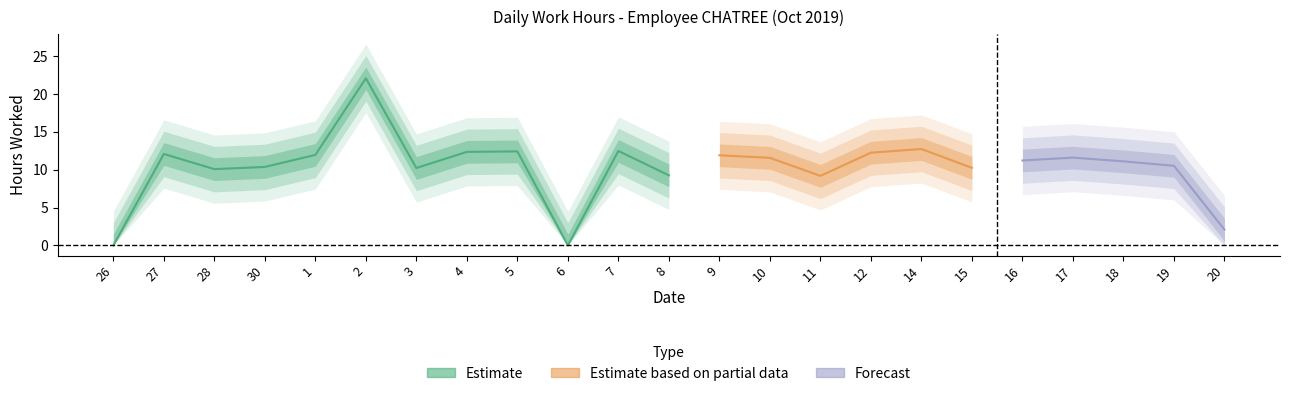

What position from the left is 10?

14